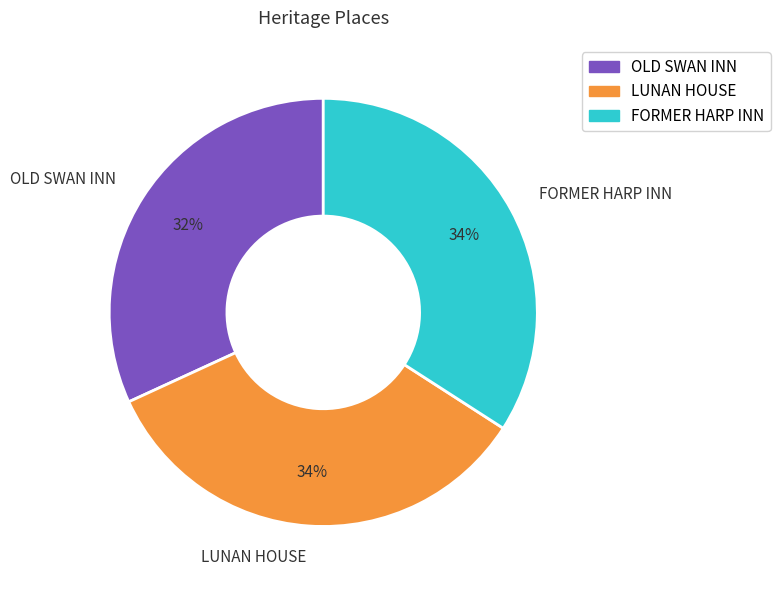

True or false: FORMER HARP INN accounts for 26% of the total.

False